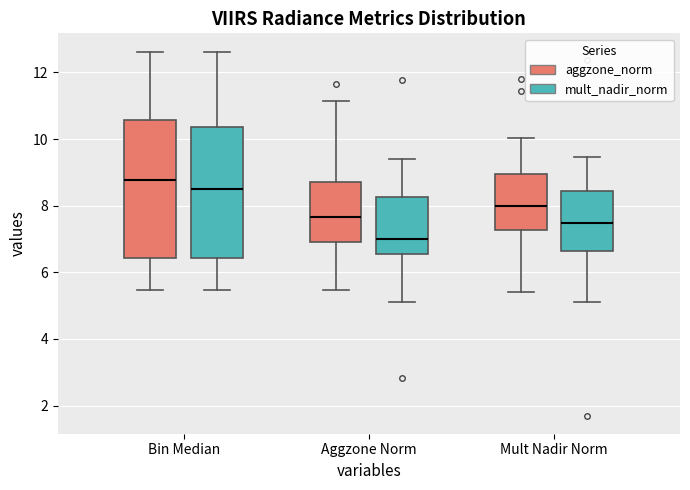

Which box has the highest median line?

Bin Median (aggzone_norm)